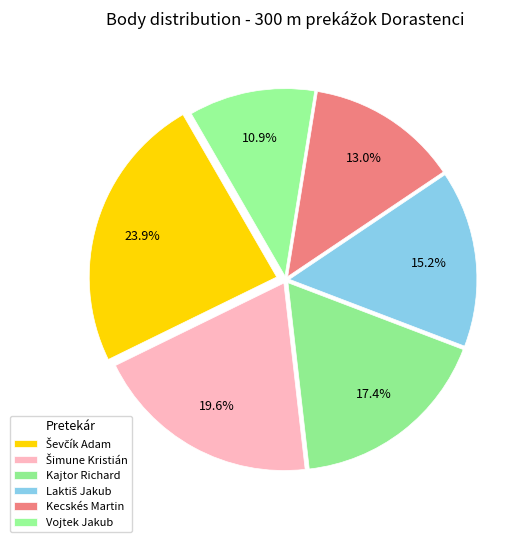

Is Laktiš Jakub the majority of the pie?

No